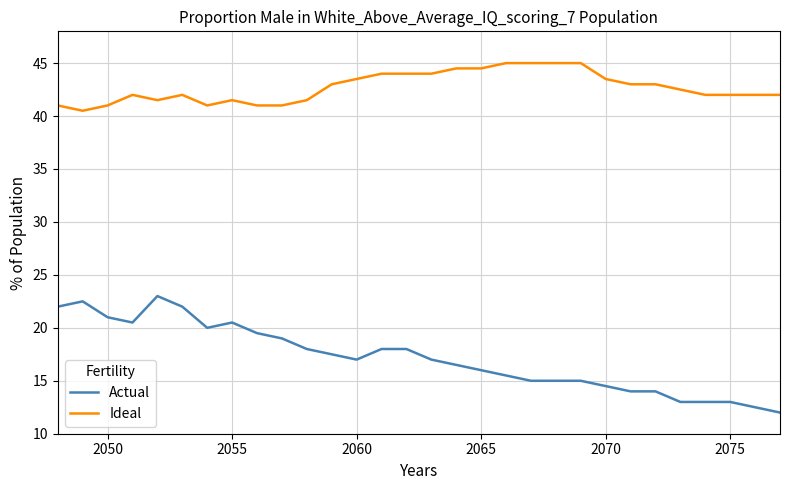

List the series in order of their overall mean, highest first.

Ideal, Actual